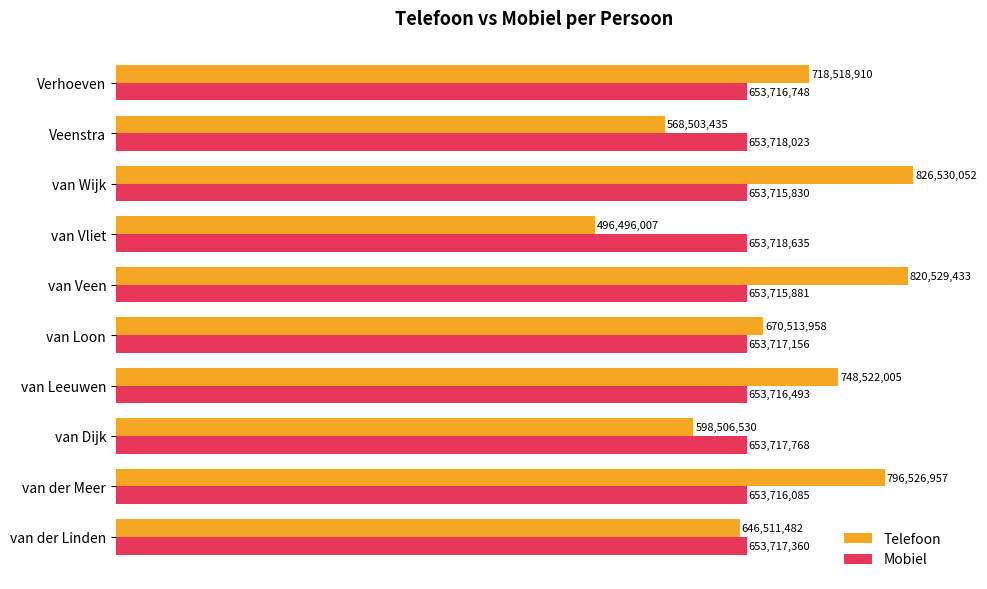

What are all the series names shown in the legend?

Telefoon, Mobiel